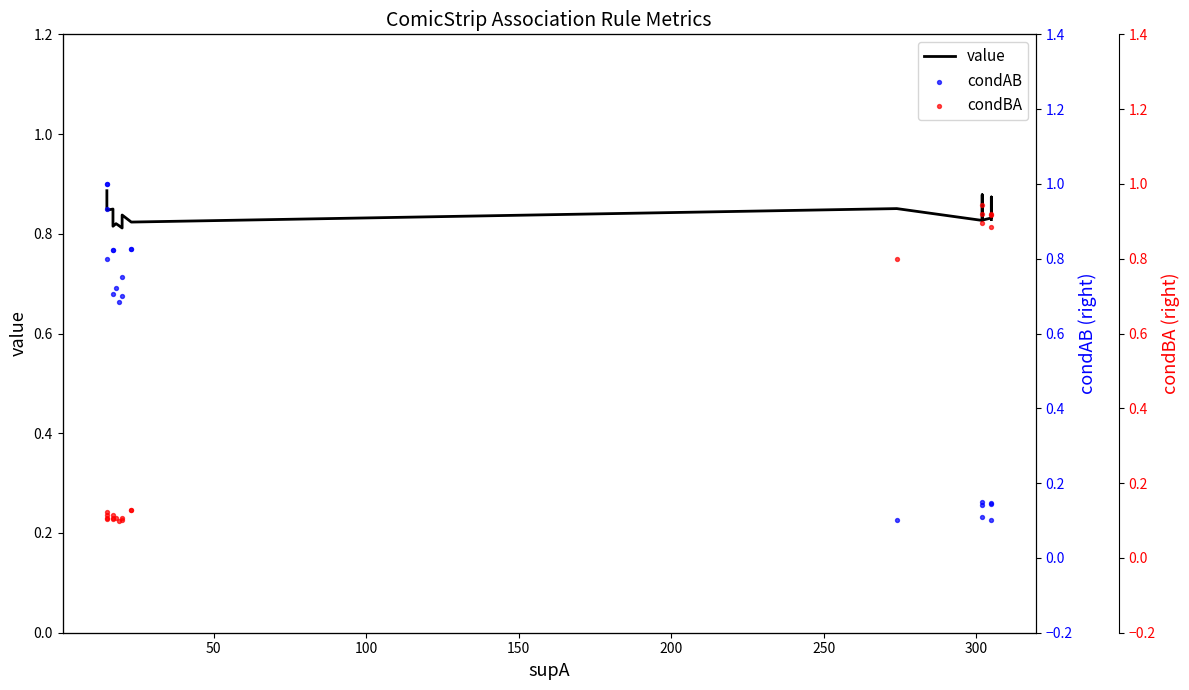

Which series contains the highest Y value?

condAB